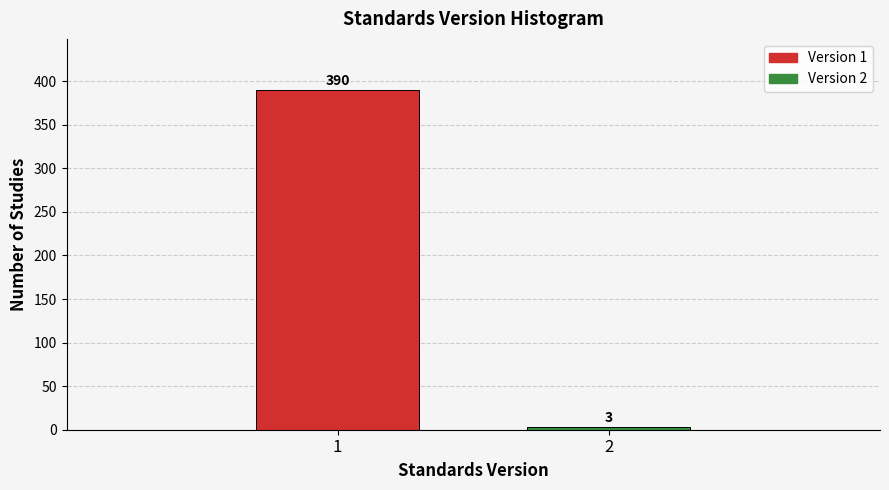

Reading left to right, what are all the values shown in this chart?

1=390	2=3